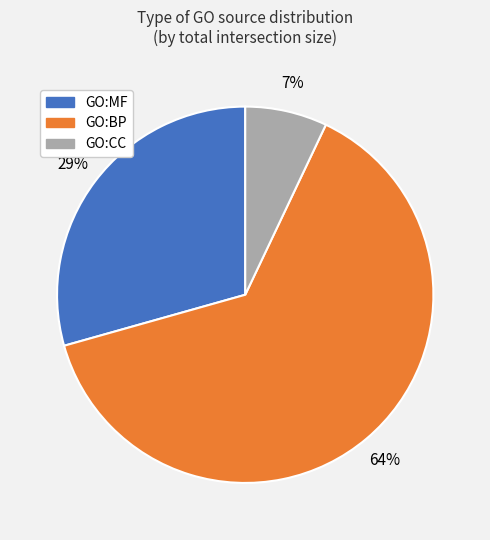

Rank the categories by value from highest to lowest.

GO:BP, GO:MF, GO:CC